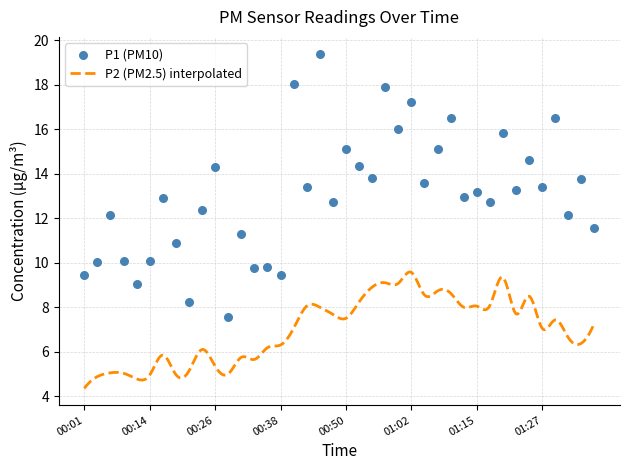

What is the ratio of the value at 00:09 to the value at 00:23?

0.8